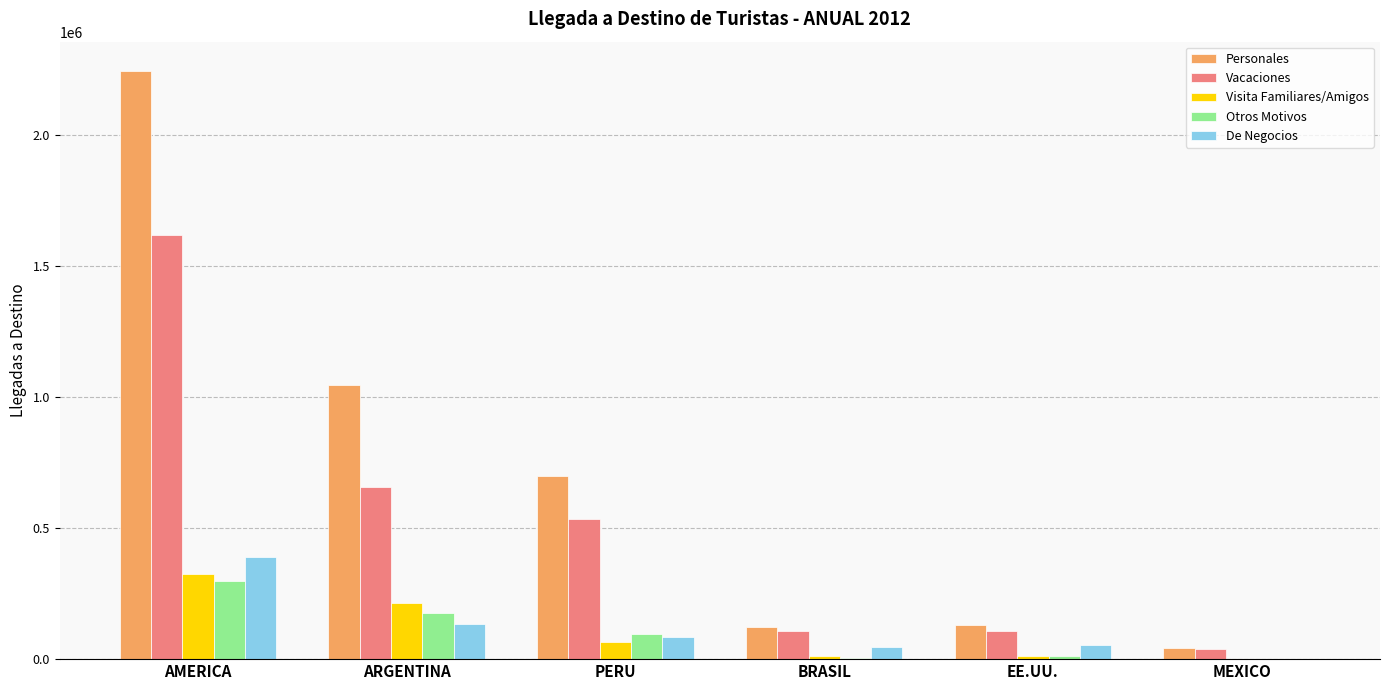

Is the value of De Negocios at ARGENTINA greater than the value of Otros Motivos at MEXICO?

Yes